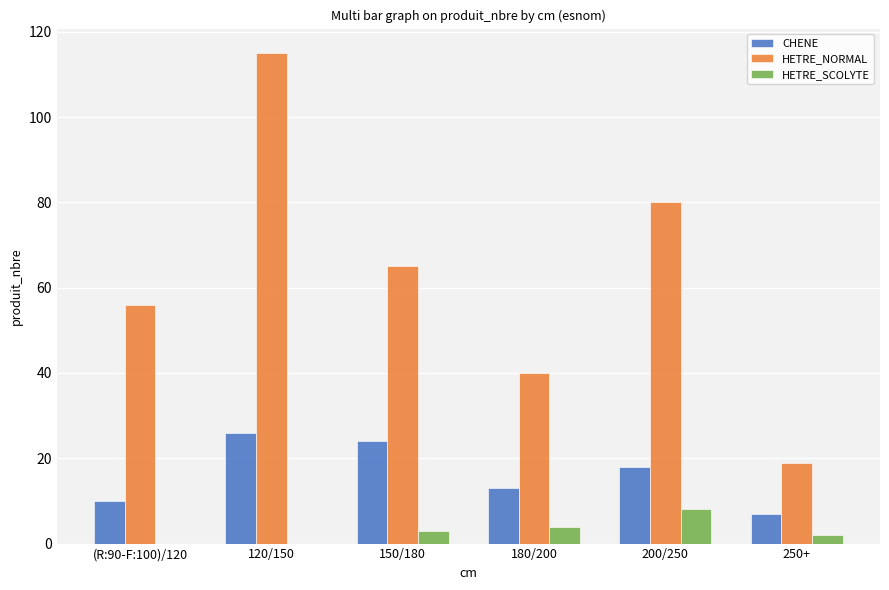

Are the bars grouped side by side (vs. stacked)?

Yes